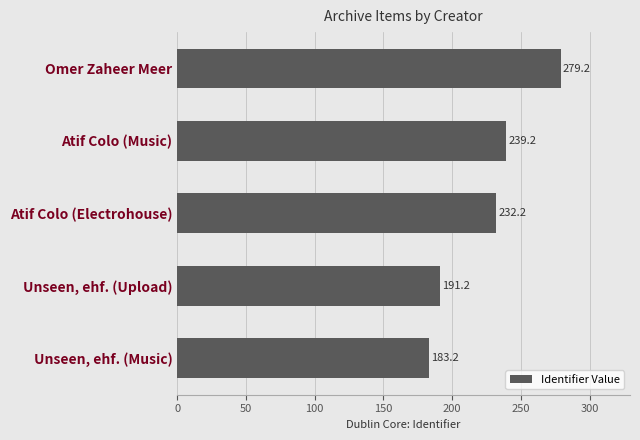

Rank the categories by value from lowest to highest.

Unseen, ehf. (Music), Unseen, ehf. (Upload), Atif Colo (Electrohouse), Atif Colo (Music), Omer Zaheer Meer